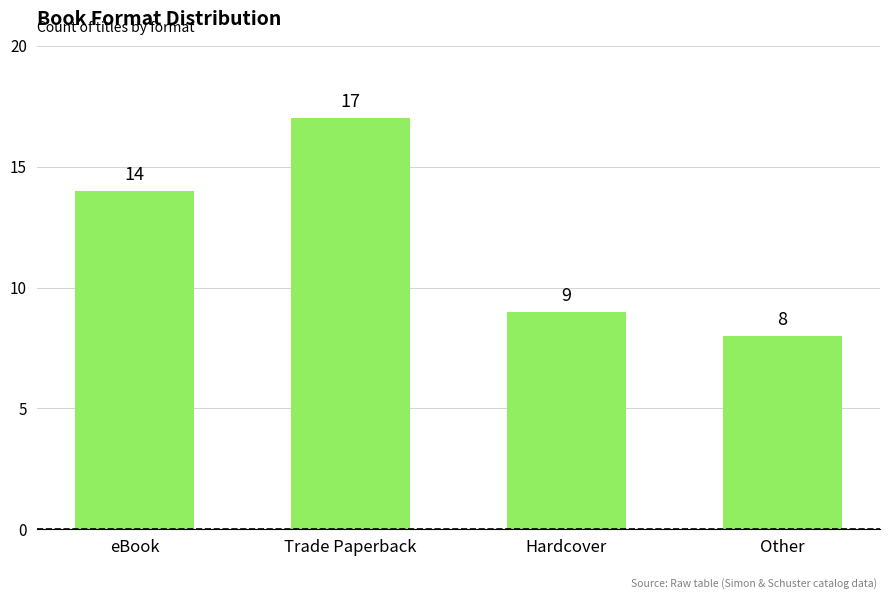

What is the change in value from eBook to Hardcover?

-5